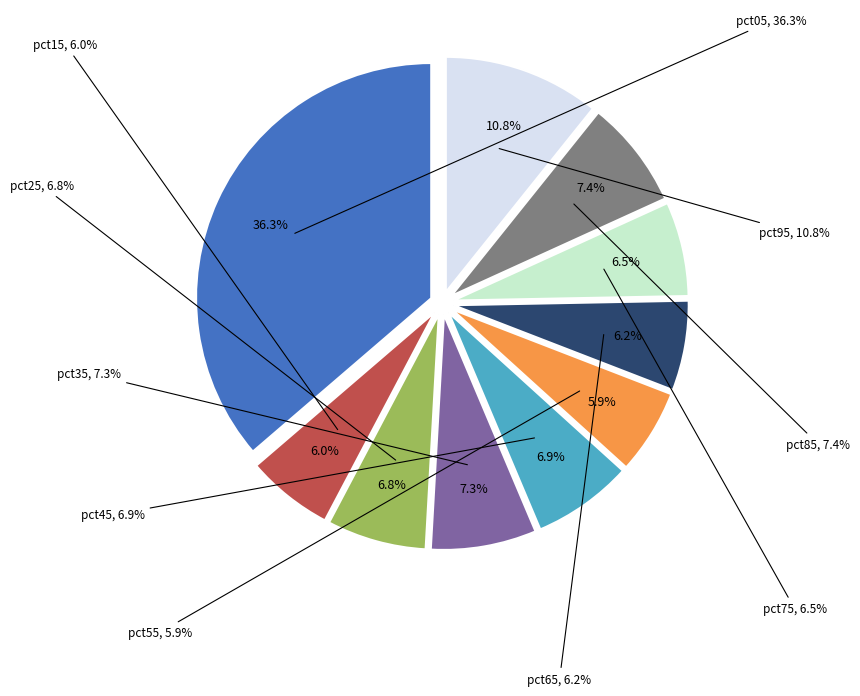

To the nearest percent, what is the difference between the pct95 and pct75 slice percentages?

4%